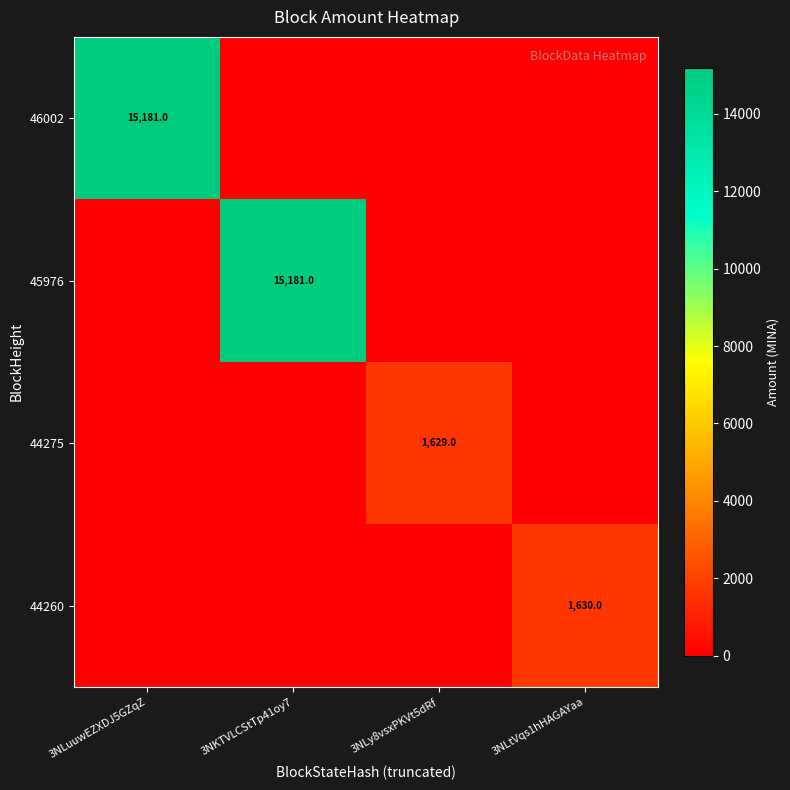

What is the spread (max minus min) of values at 3NKTVLCStTp41oy7?

15181.0